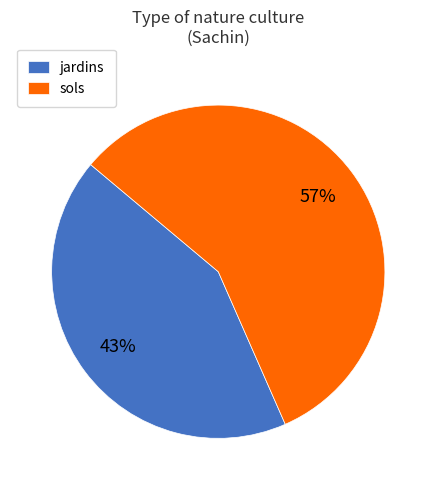

How many segments does this pie chart have?

2